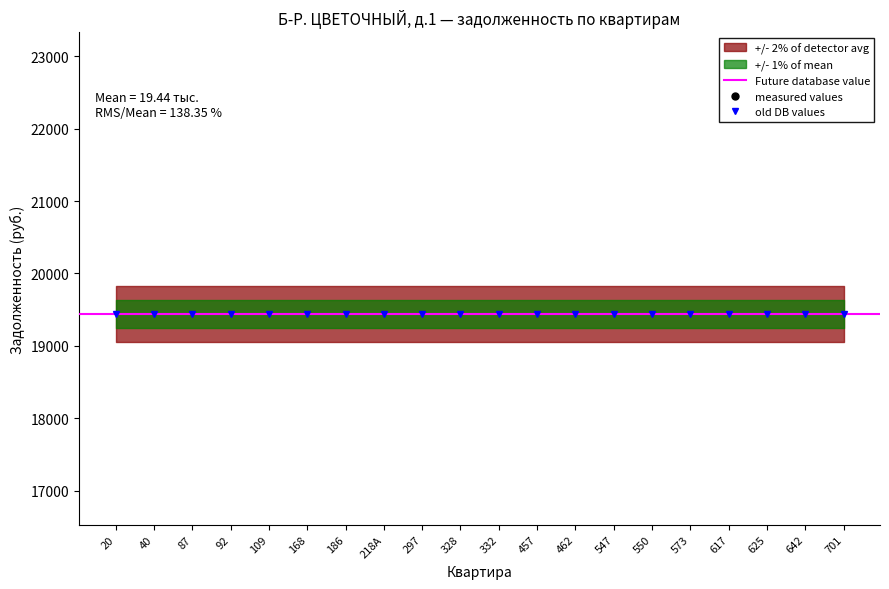

Does the chart have visible grid lines?

No